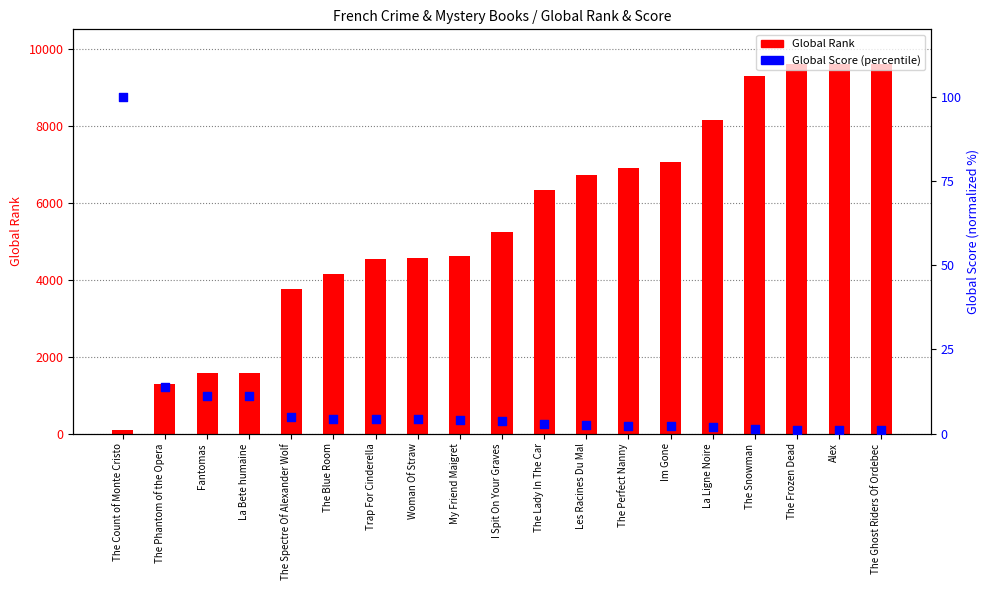

At how many categories does at least one series exceed 4088?

14